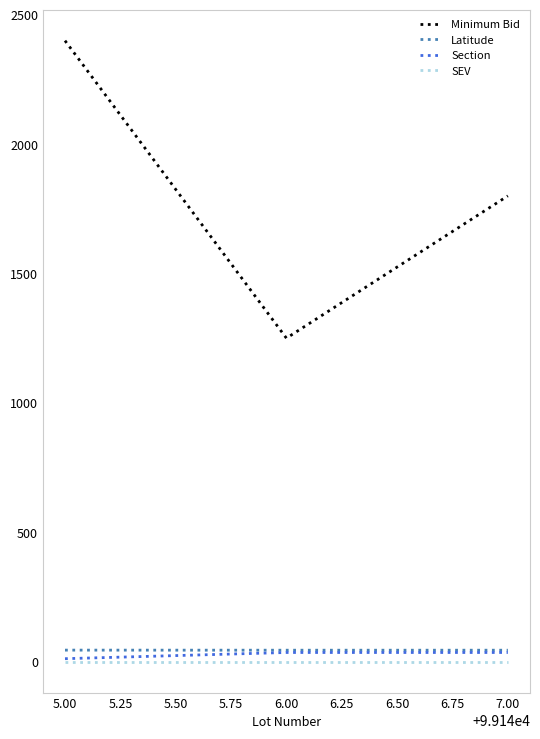

How many Minimum Bid values are between 1250 and 2400?

3